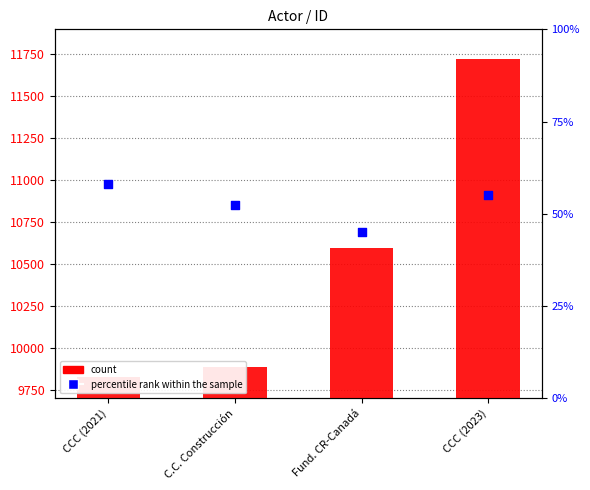

What are all the series names shown in the legend?

count, percentile rank within the sample